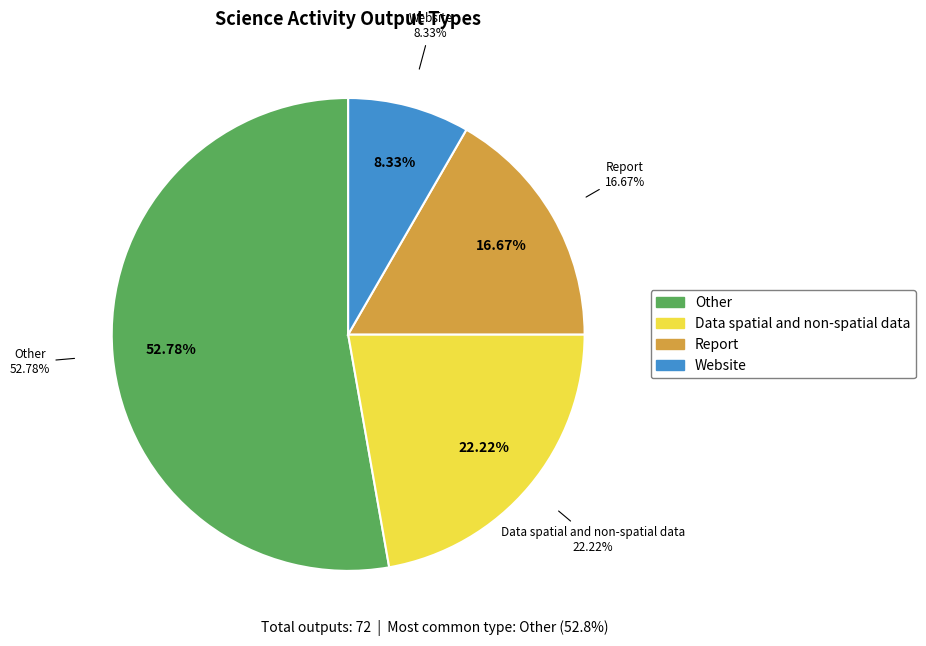

Is there a majority slice in this chart?

Yes